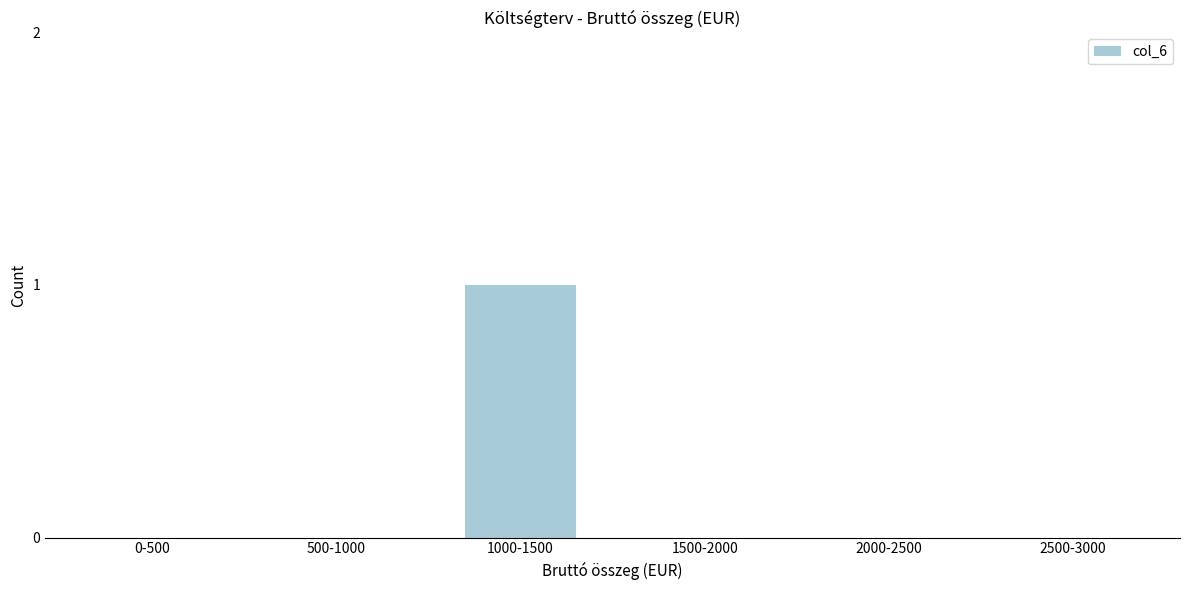

Reading left to right, transcribe all the data shown in this chart.

0-500=0	500-1000=0	1000-1500=1	1500-2000=0	2000-2500=0	2500-3000=0